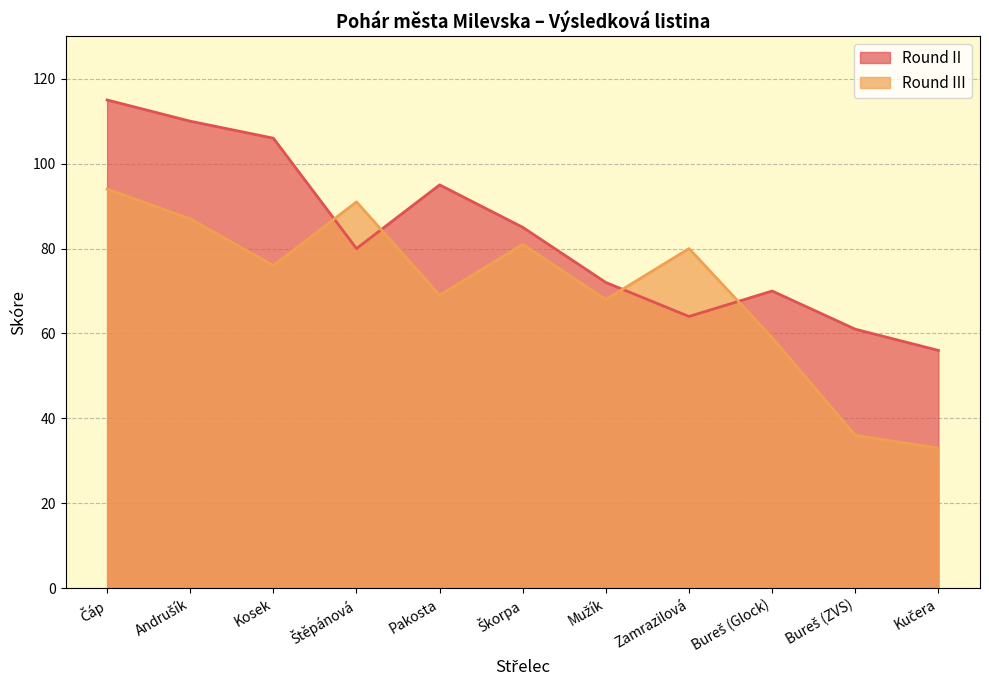

List the series in order of their overall mean, highest first.

Round II, Round III